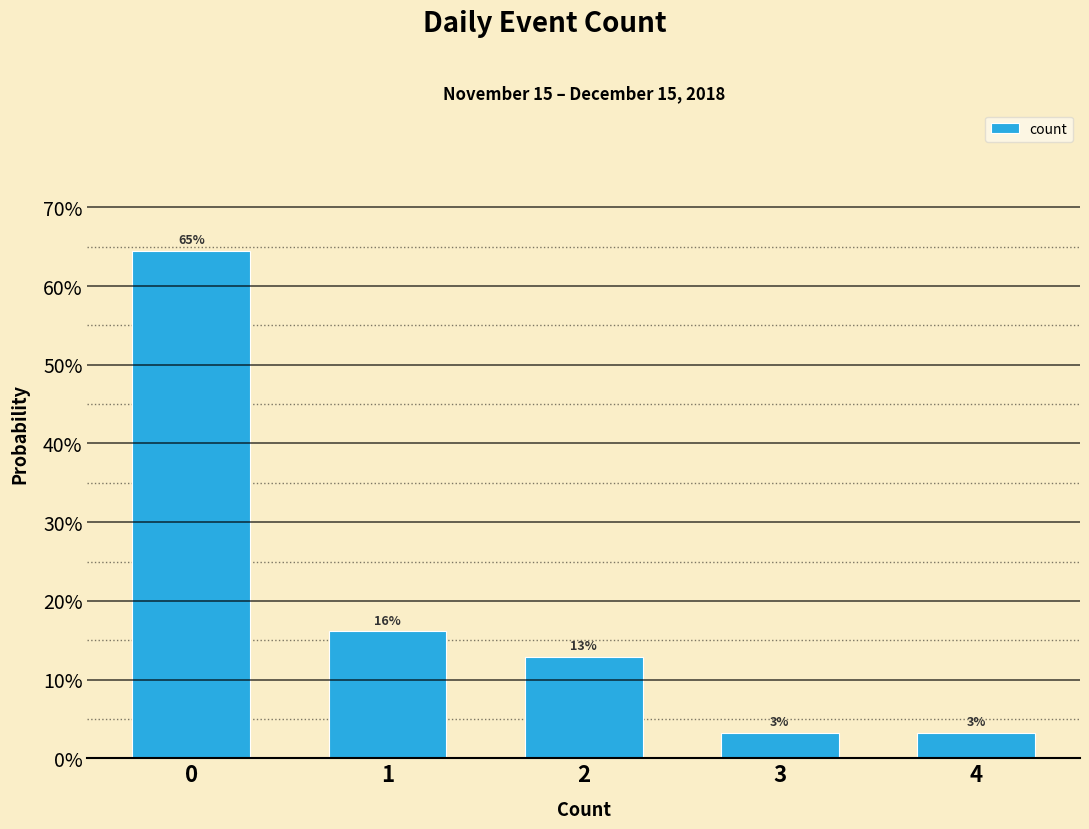

Are the bars horizontal?

No